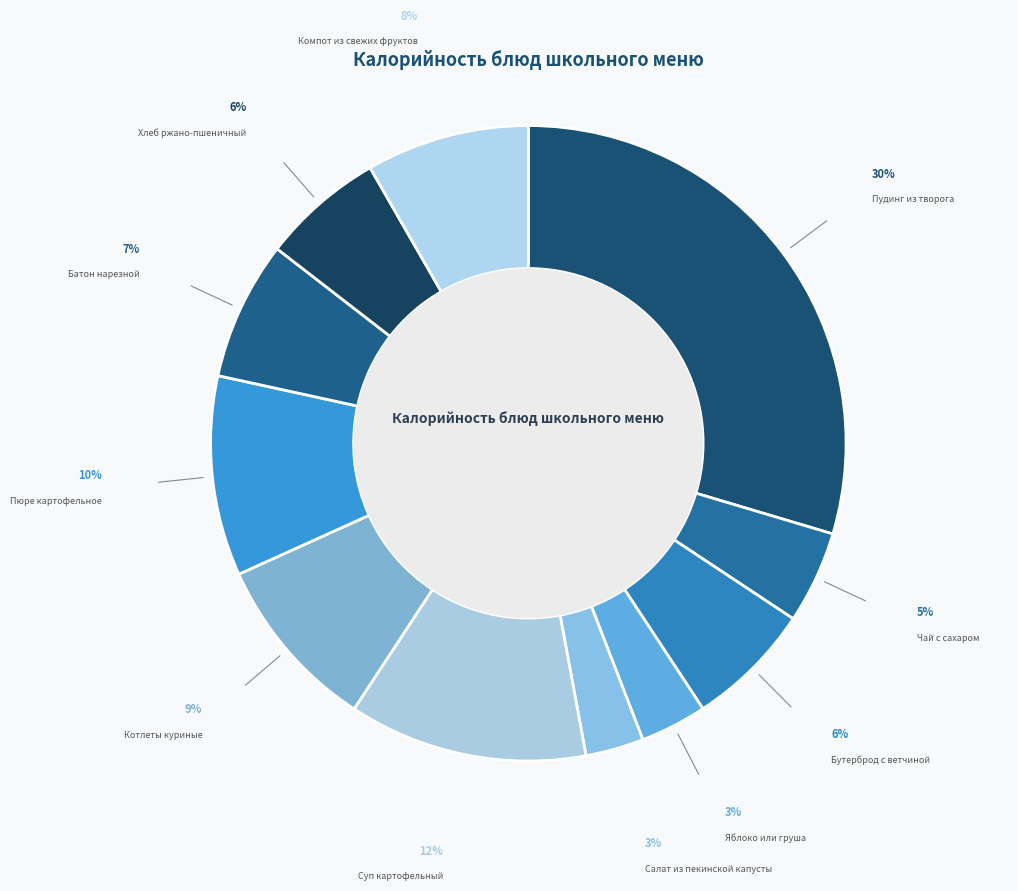

Combined, do Салат из пекинской капусты and Котлеты куриные account for over 50%?

No